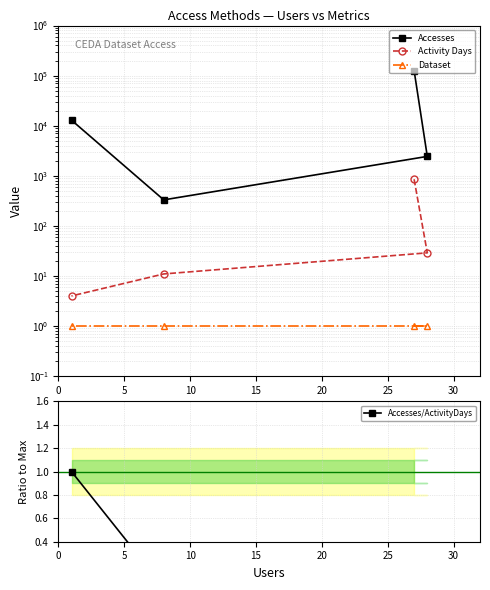

What is the average value of the Activity Days series?

224.5